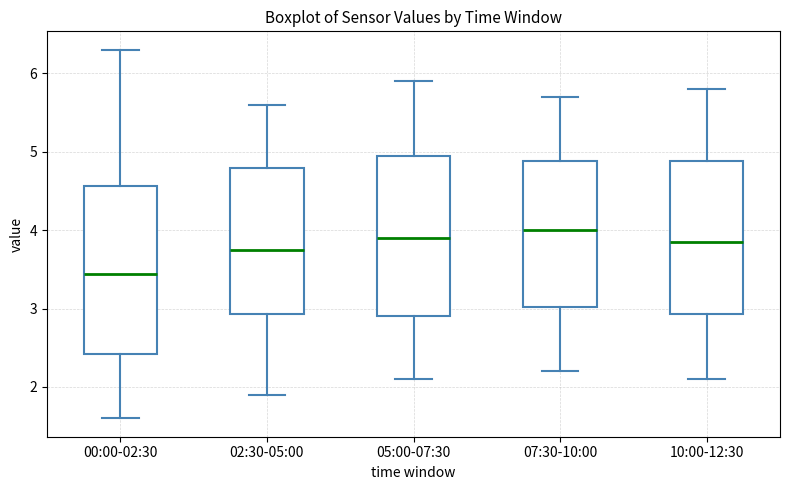

Reading left to right, transcribe this box plot: for each box, give where its median line is, the range the box spans, and where its two whiskers end, as read against the y-axis. The values are not printed on the chart, so give them approximately, as read against the axis.

00:00-02:30: median 3.4, box 2.4 to 4.6, whiskers 1.6 to 6.3
02:30-05:00: median 3.8, box 2.9 to 4.8, whiskers 1.9 to 5.6
05:00-07:30: median 3.9, box 2.9 to 5.0, whiskers 2.1 to 5.9
07:30-10:00: median 4.0, box 3.0 to 4.9, whiskers 2.2 to 5.7
10:00-12:30: median 3.9, box 2.9 to 4.9, whiskers 2.1 to 5.8